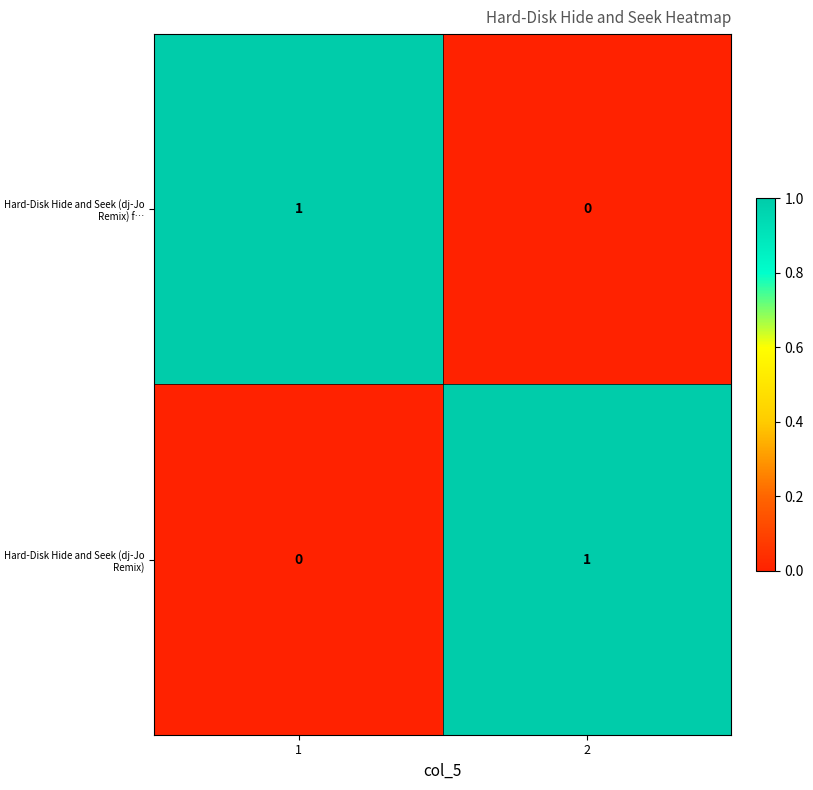

Reading right to left, transcribe all the data shown in this chart.

Hard-Disk Hide and Seek (dj-Jo Remix) f…: 2=0	1=1
Hard-Disk Hide and Seek (dj-Jo Remix): 2=1	1=0